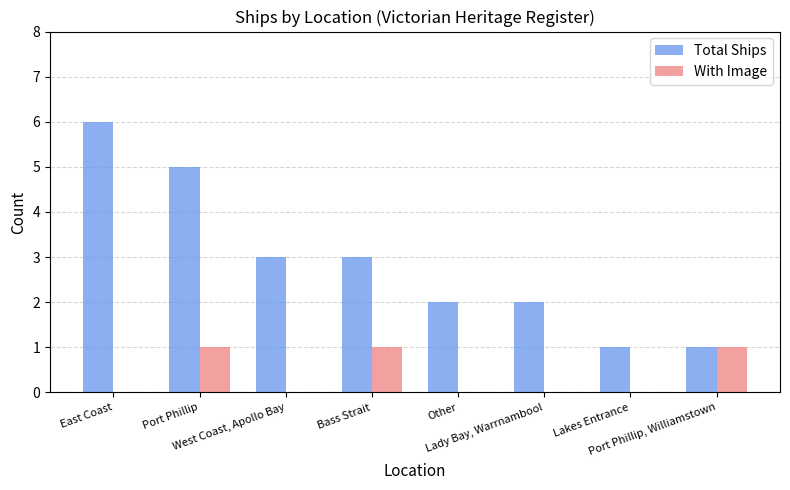

How many With Image values are between 0 and 1?

8